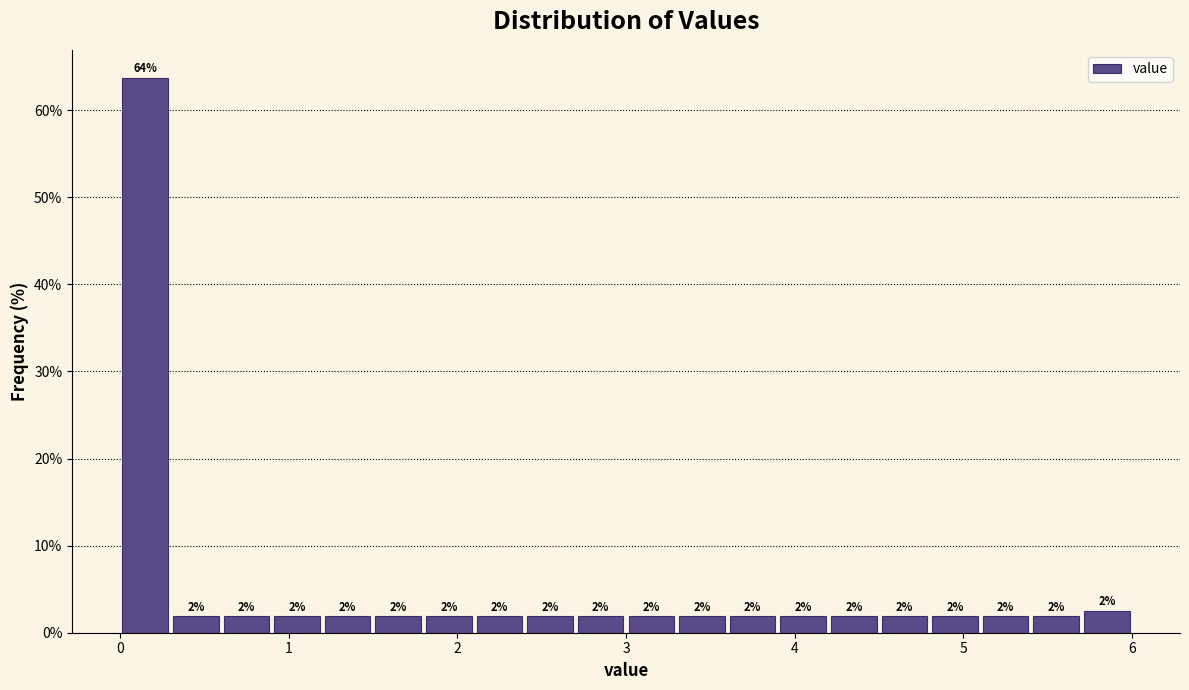

Read against the x-axis, roughly where is the centre of the tallest bar?

0.2